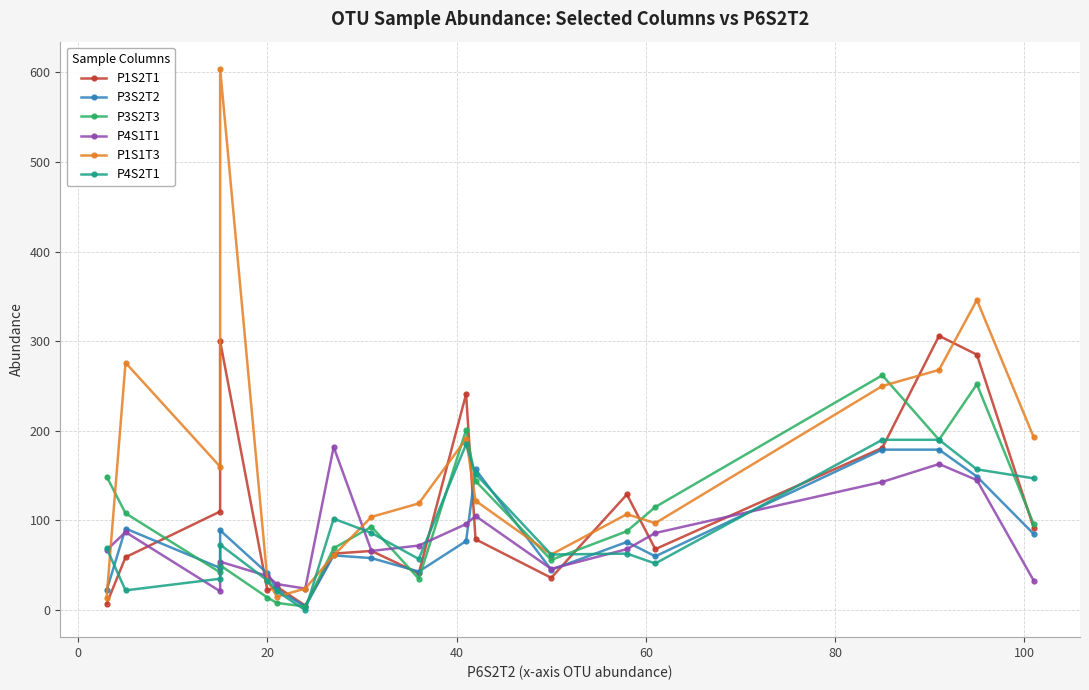

What is the spread (max minus min) of values at 0?

254